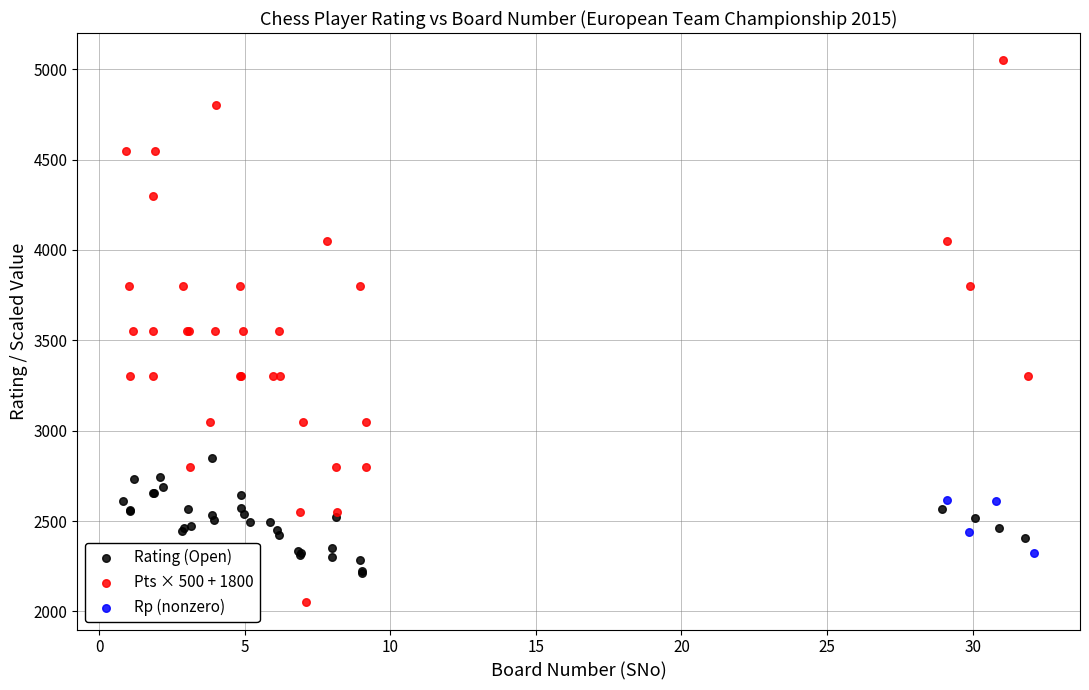

Which series reaches the minimum Y coordinate?

Pts × 500 + 1800